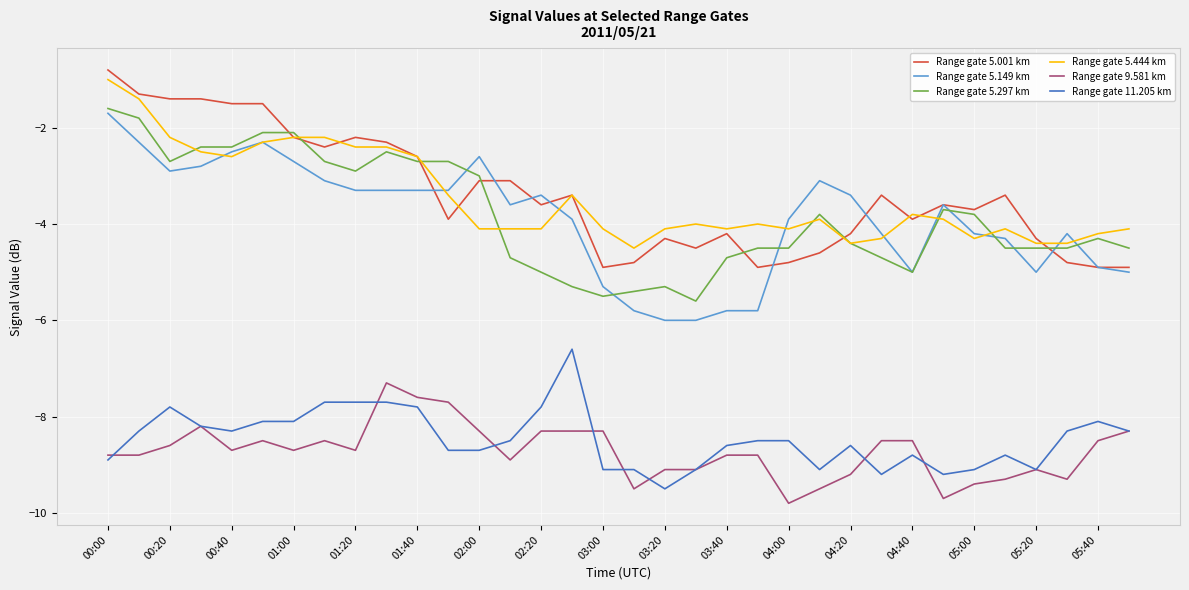

What is the minimum value for Range gate 9.581 km?

-9.8